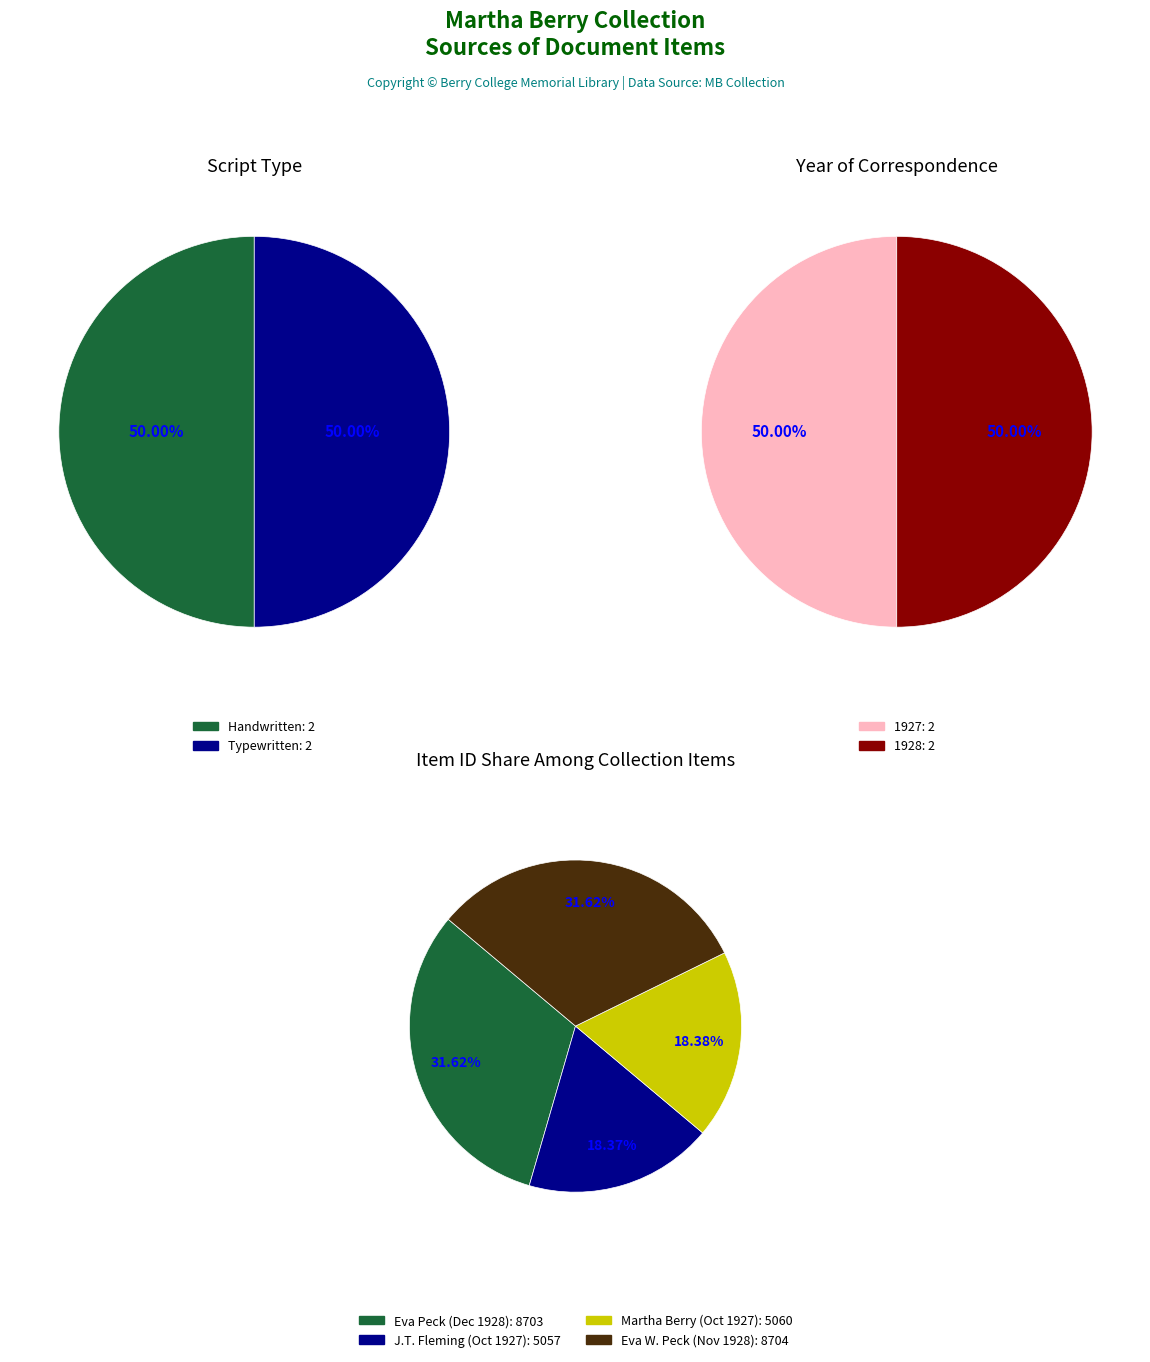

Count the number of slices in the pie.

4